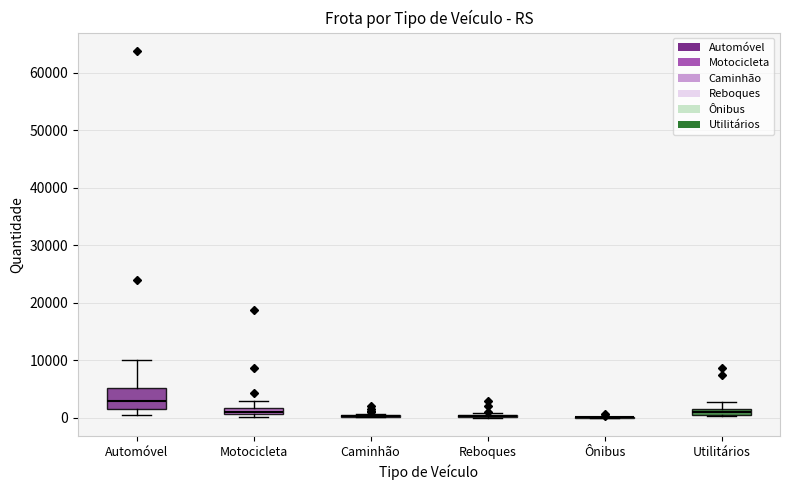

Comparing the boxes themselves (not the whiskers), which one is the tallest?

Automóvel